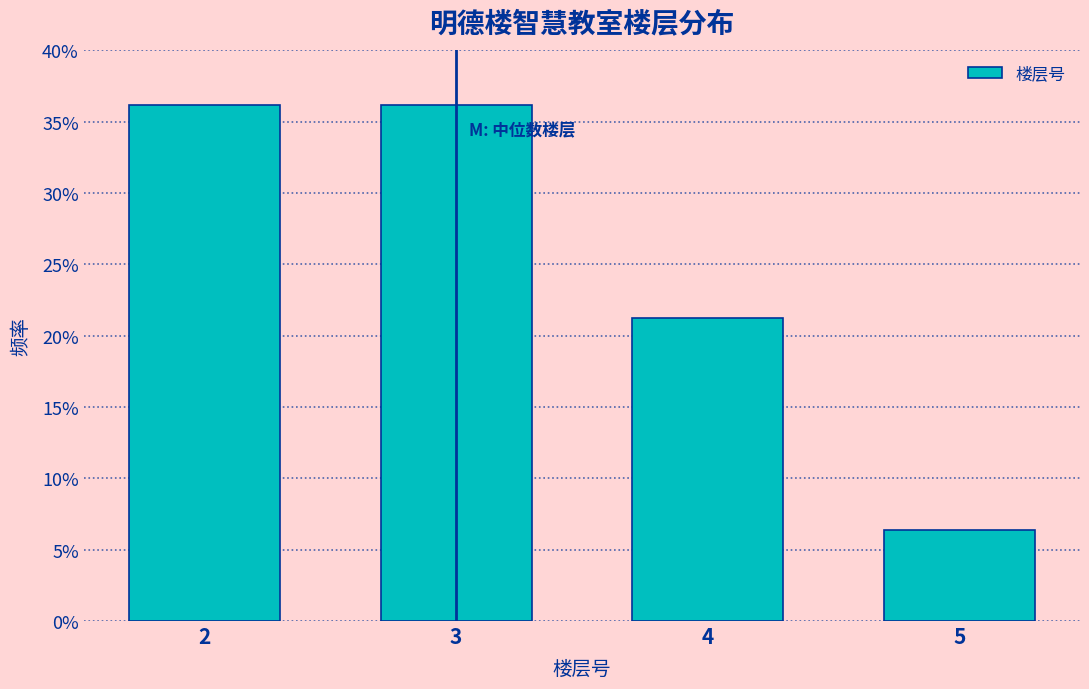

Does the chart contain any negative values?

No